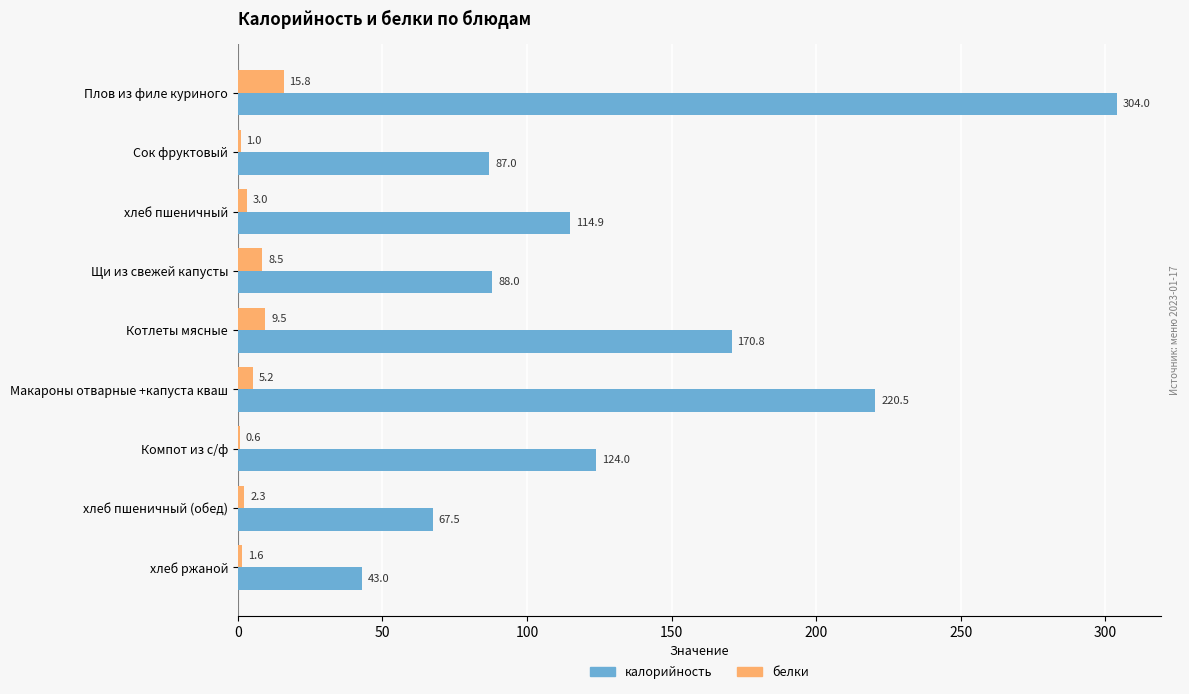

What is the sum of all калорийность values?

1219.7